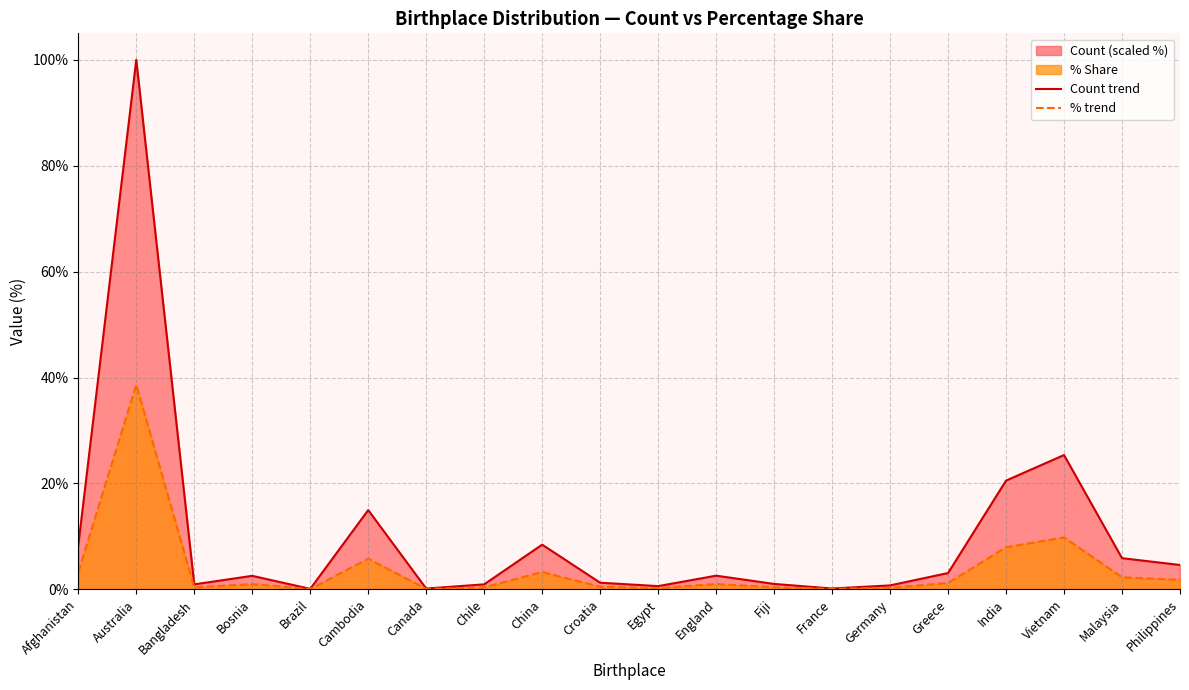

True or false: % trend and Count trend intersect in this chart.

False